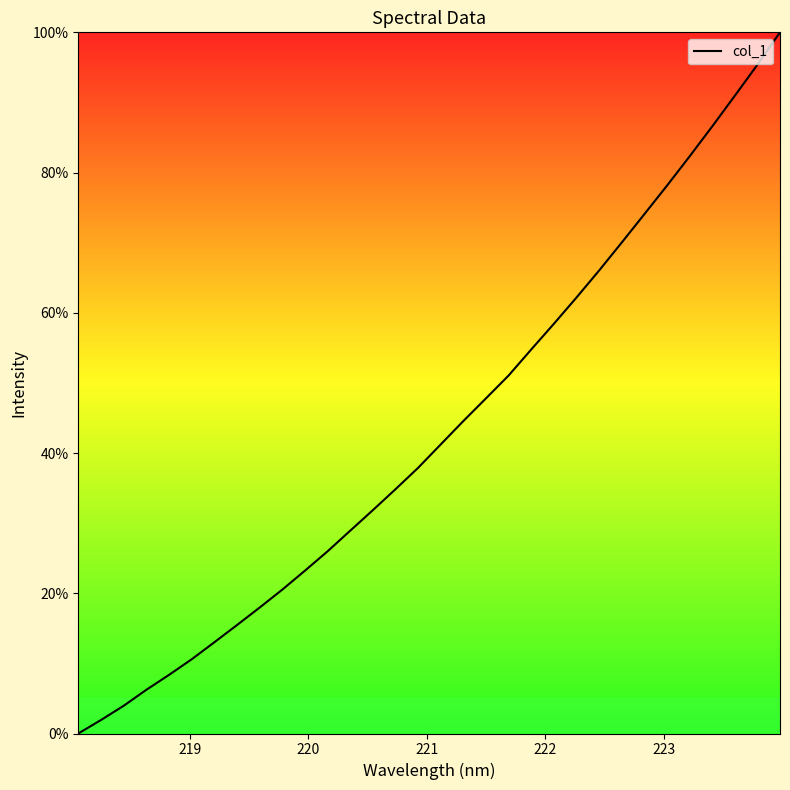

What is the greatest value displayed?

100.0